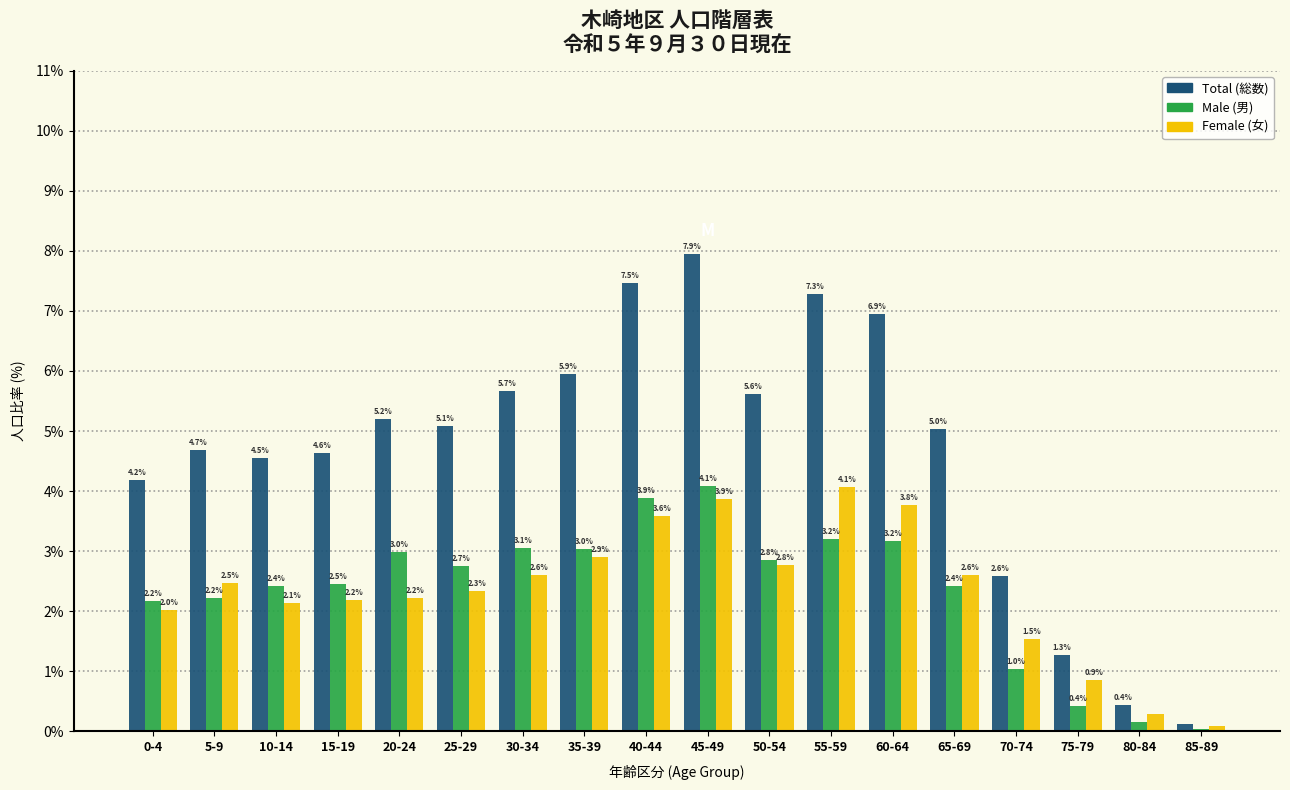

What is the spread (max minus min) of values at 55-59?

4.1